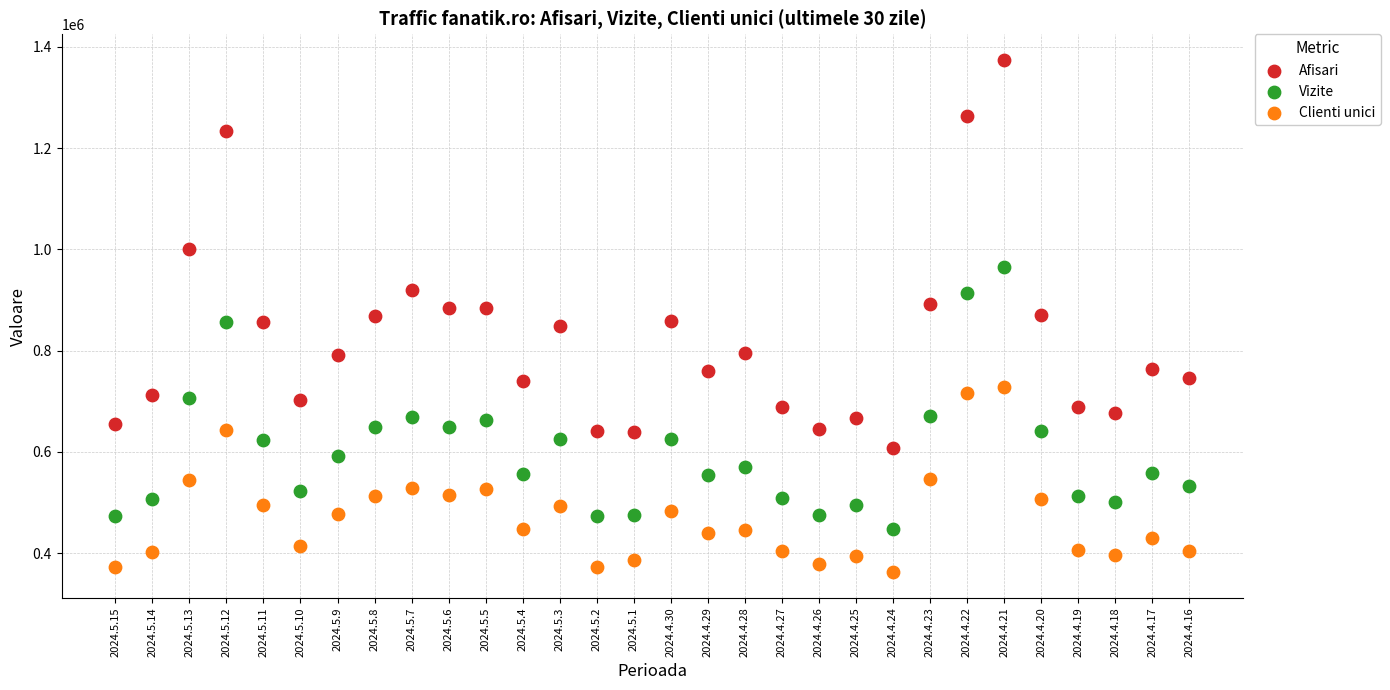

What are all the series names shown in the legend?

Afisari, Vizite, Clienti unici